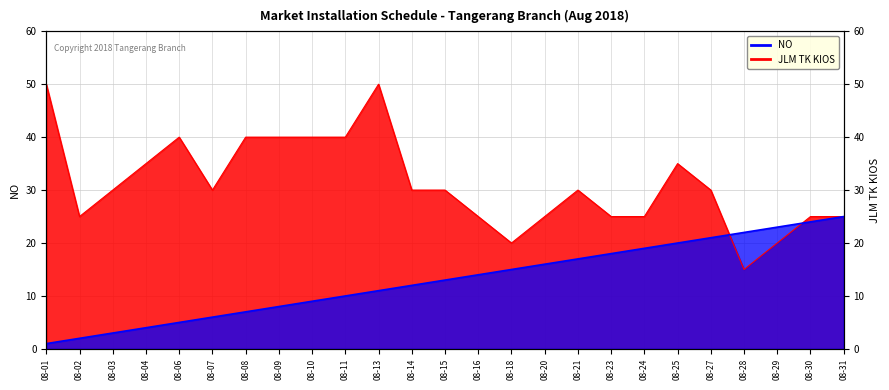

How many lines are shown in the chart?

2